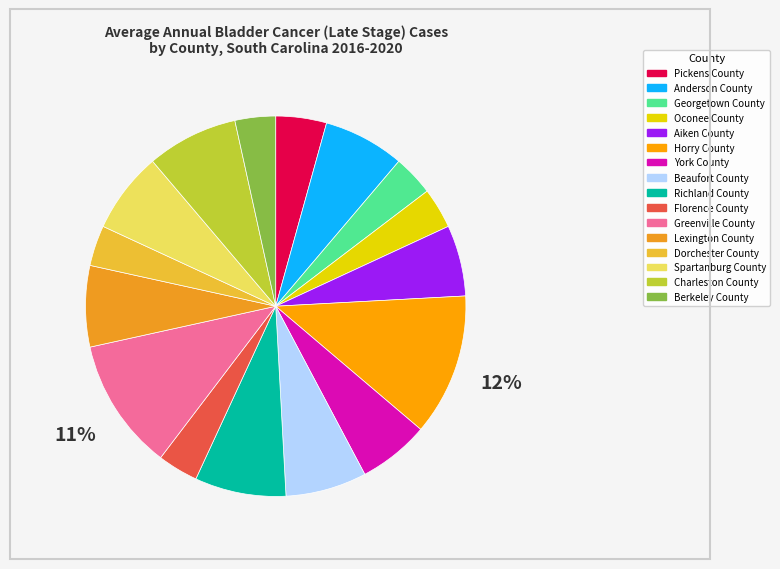

To the nearest percent, what percentage of the pie is Georgetown County?

3%